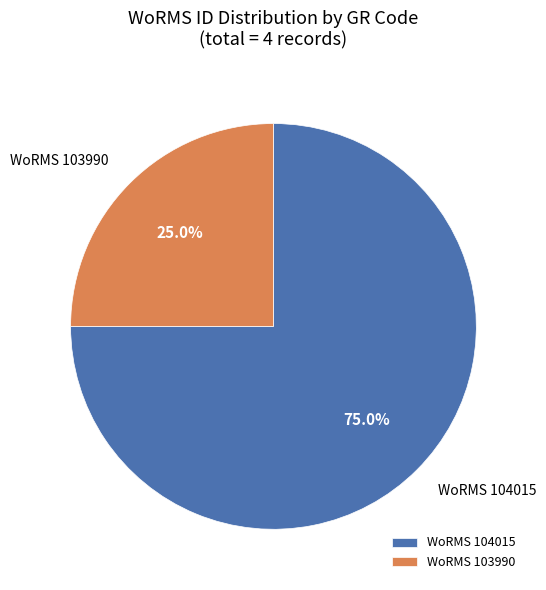

Is there any slice that represents more than half of the pie?

Yes